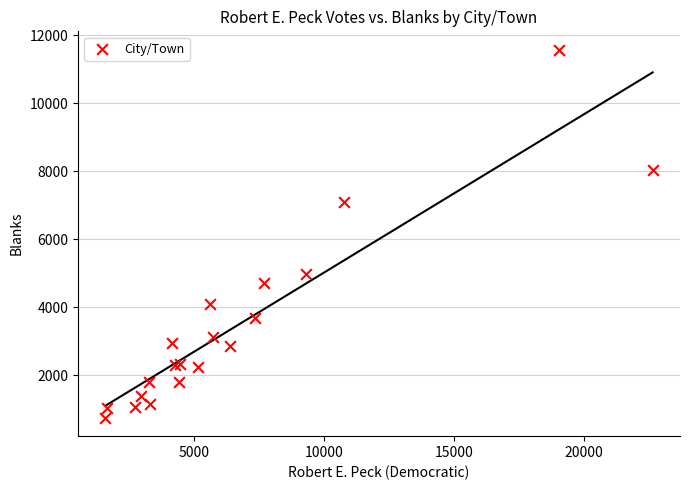

What Y value in the scatter plot is closest to 6160?

7093